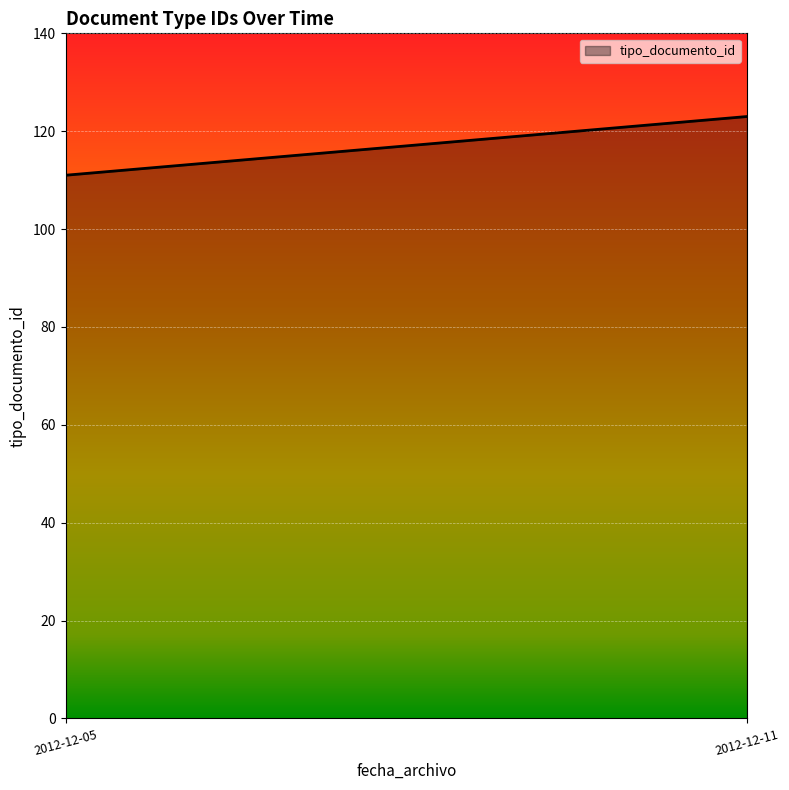

List the labels in order of value, largest first.

2012-12-11, 2012-12-05